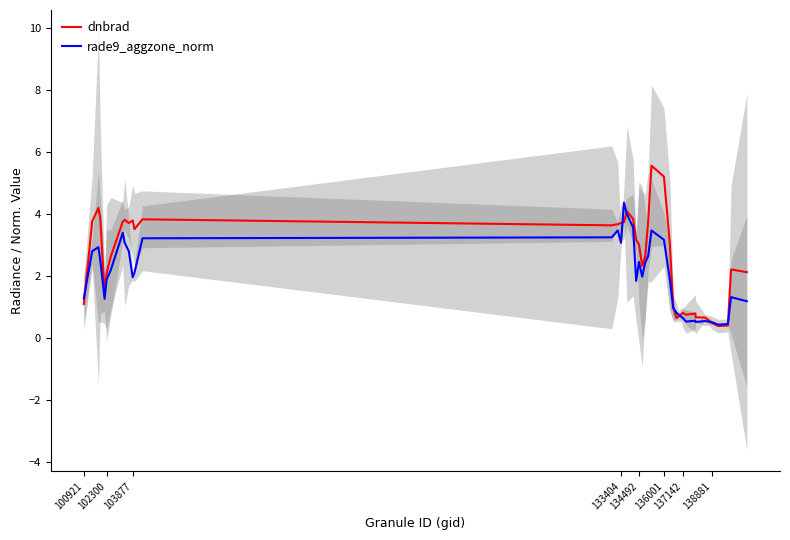

Rank the series by their maximum value, from lowest to highest.

rade9_aggzone_norm, dnbrad